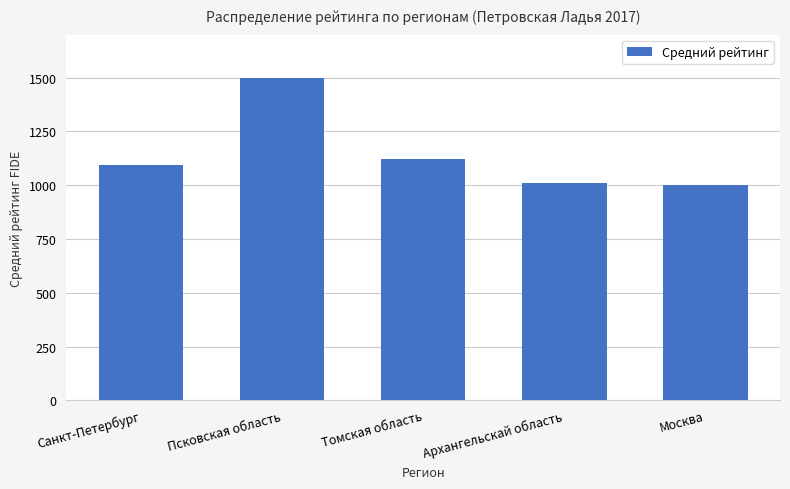

What is the minimum value shown in the chart?

1002